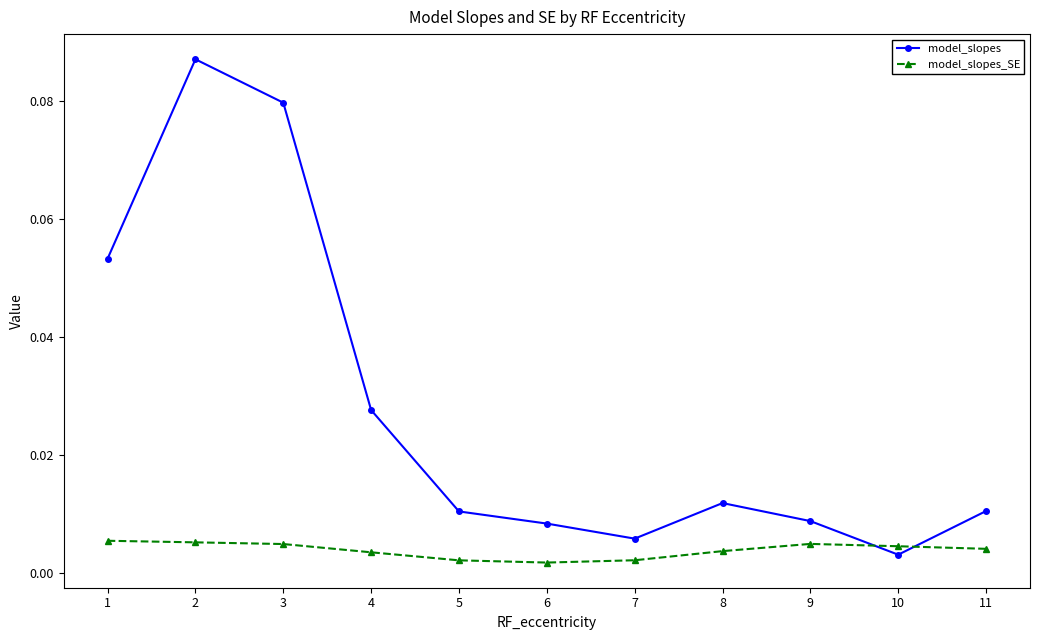

Count the model_slopes_SE values in the range 0 to 1.

11